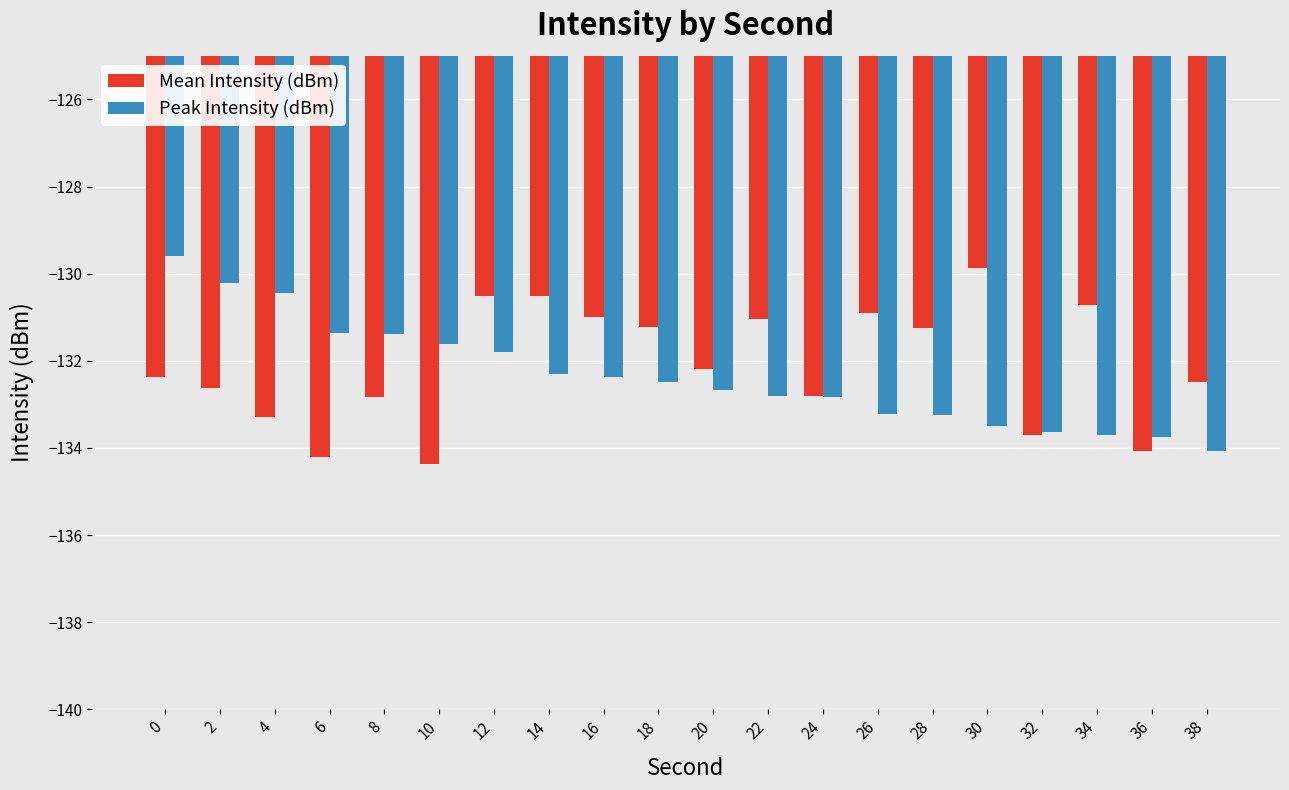

The Mean Intensity (dBm) series shows -130.7 at 34. True or false?

True